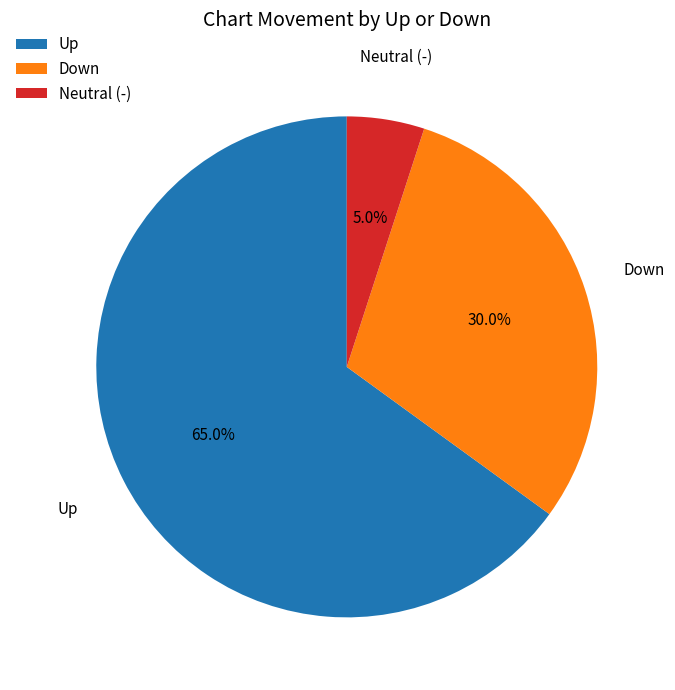

Which slice represents more than half of the pie?

Up